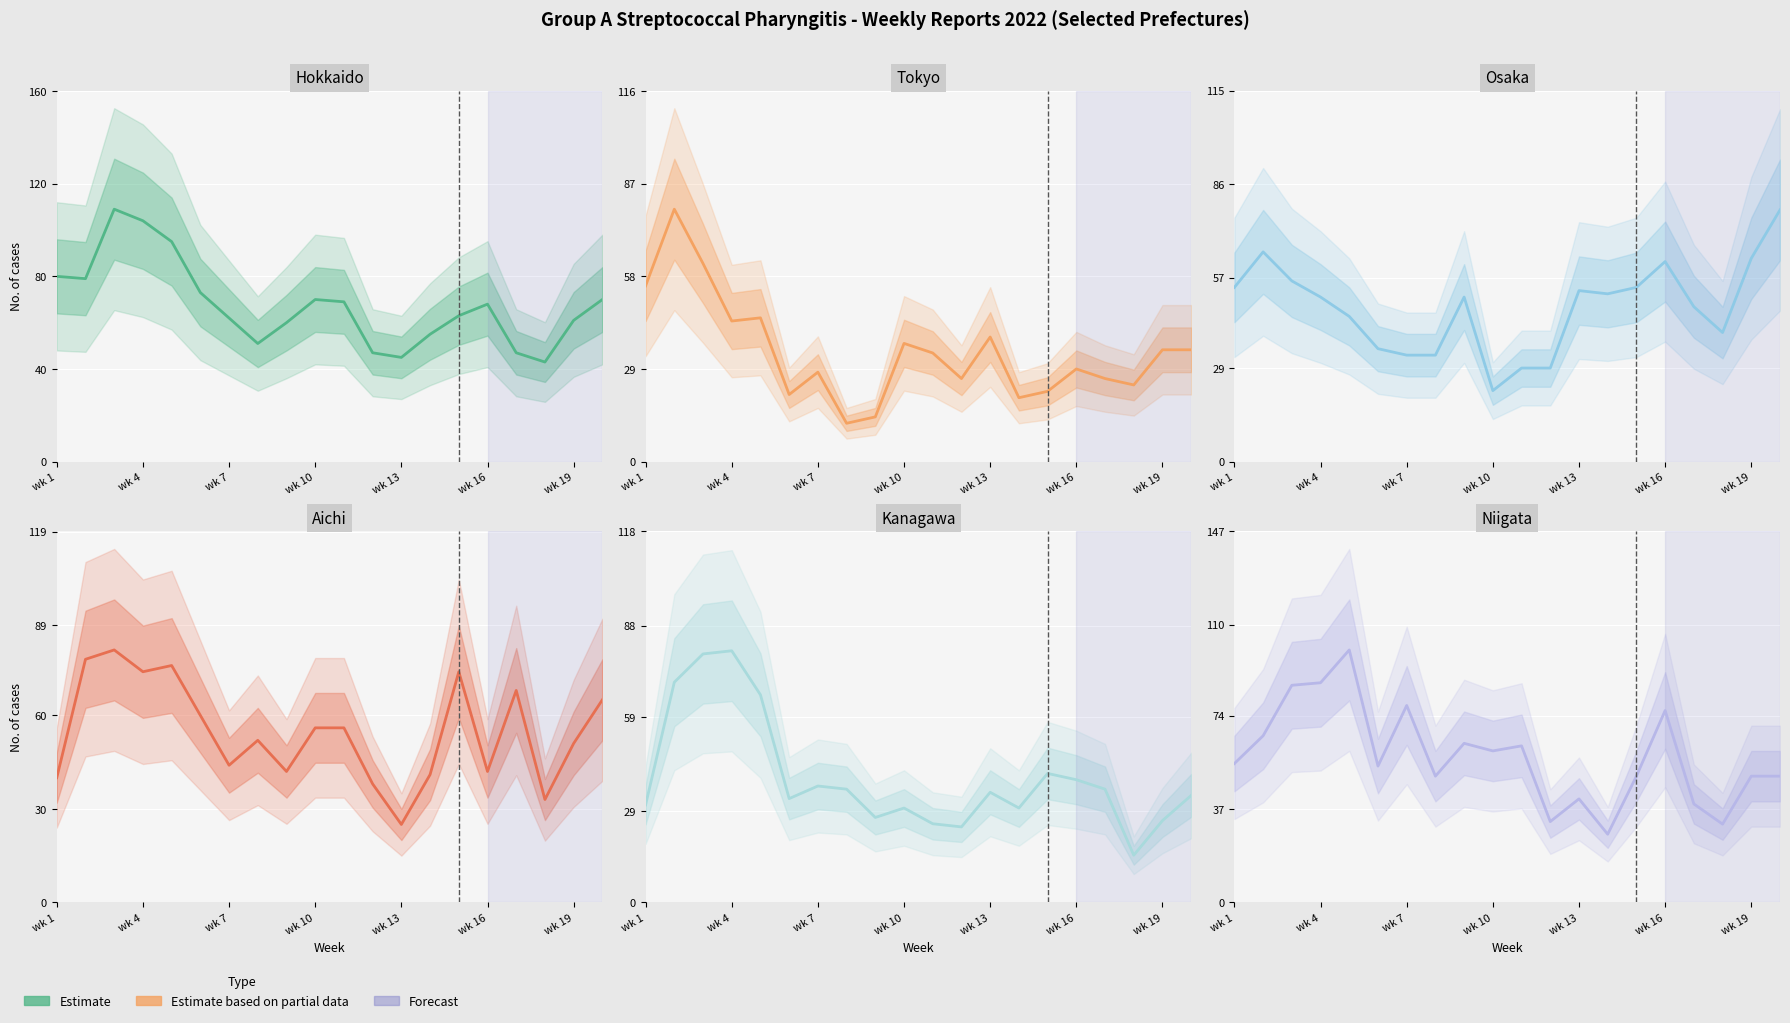

How many lines are shown in the chart?

6